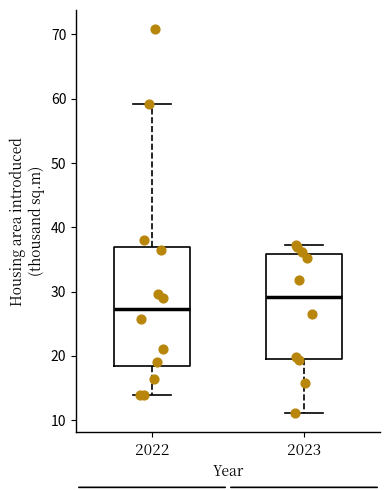

Which box's median line is the highest?

2023